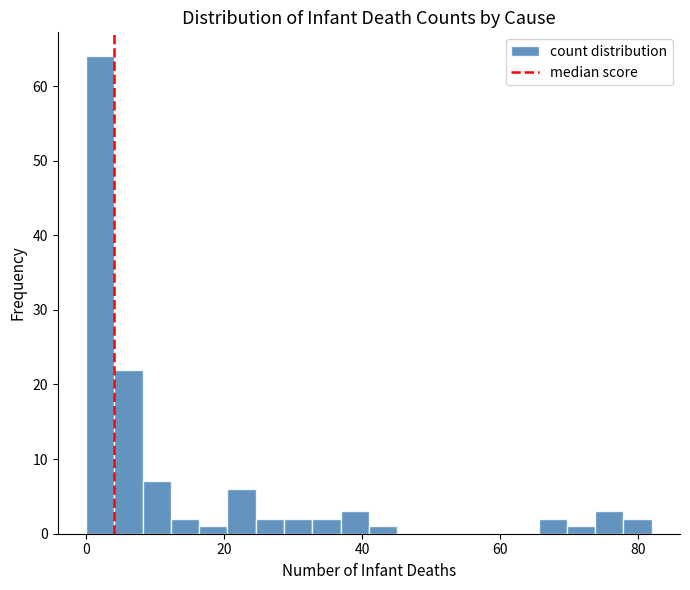

Around what value on the x-axis is the tallest bar? Give the approximate position of its centre, as read against the axis.

2